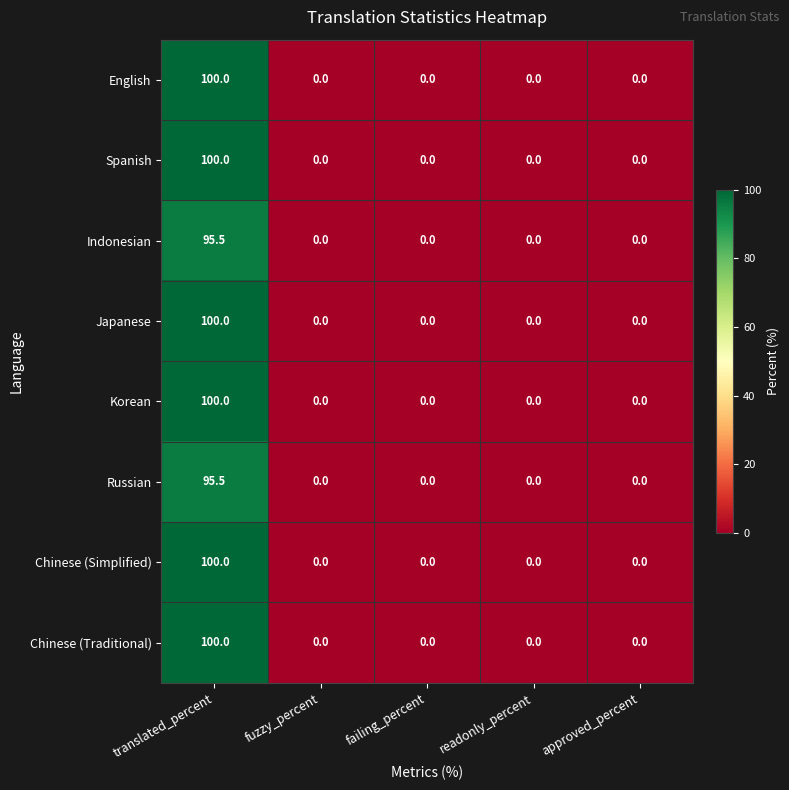

Which label corresponds to the largest value in the chart?

translated_percent